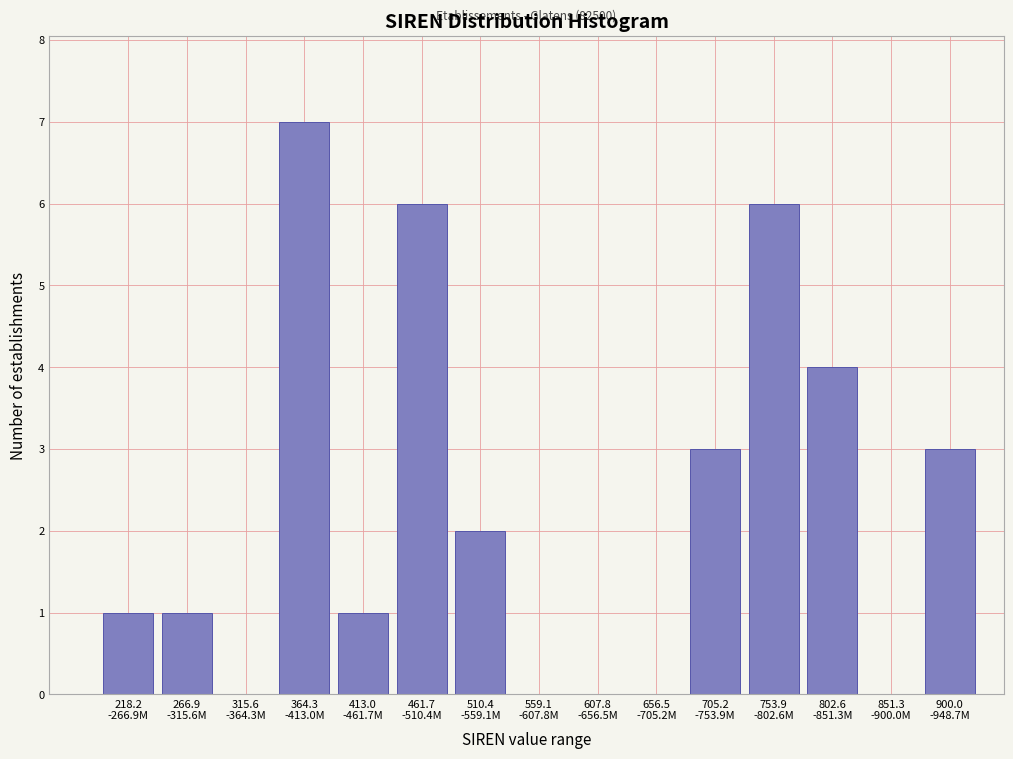

What is the sum of all values?

34